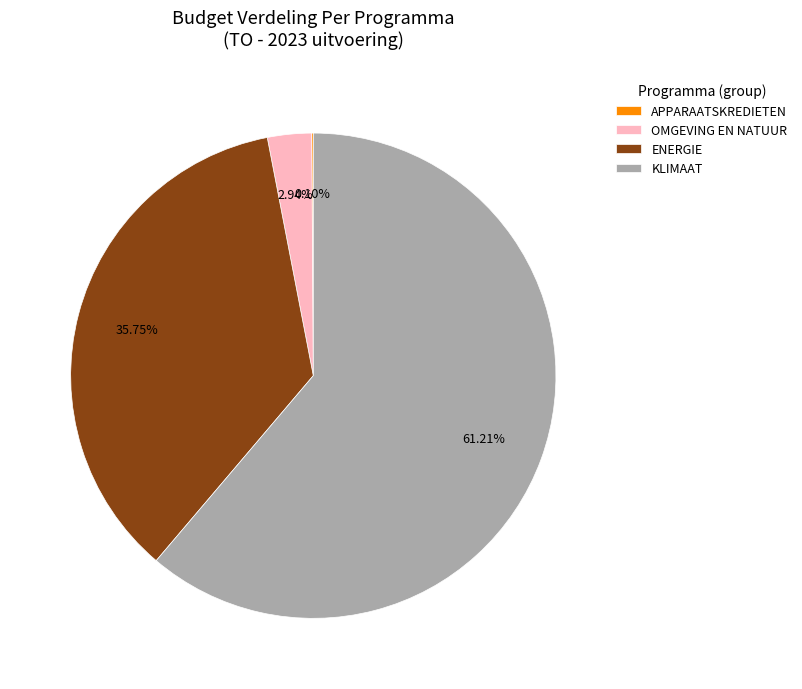

What is the largest slice in the pie chart?

KLIMAAT